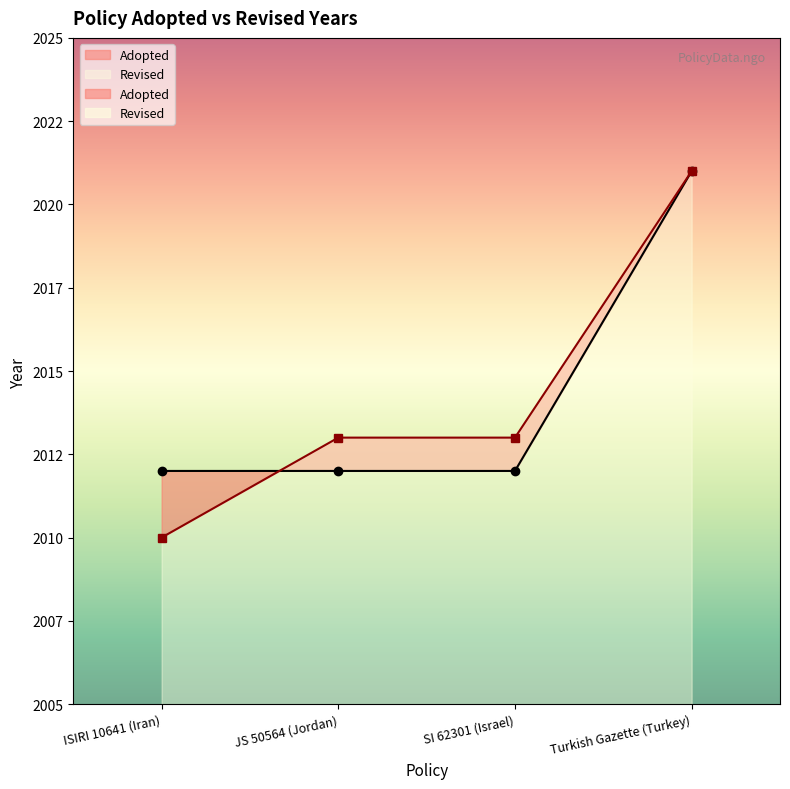

Which category has the highest value across all series?

Turkish Gazette (Turkey)